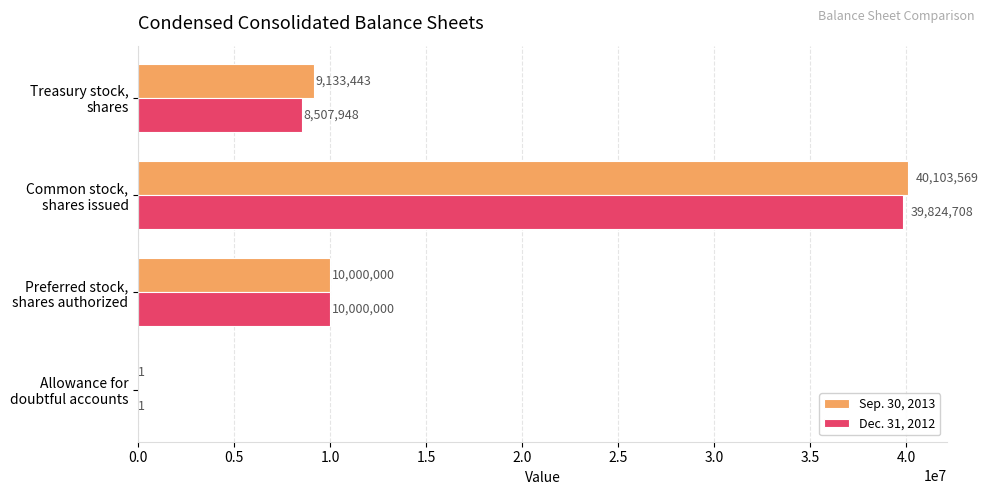

What is the sum of all Sep. 30, 2013 values?

59237013